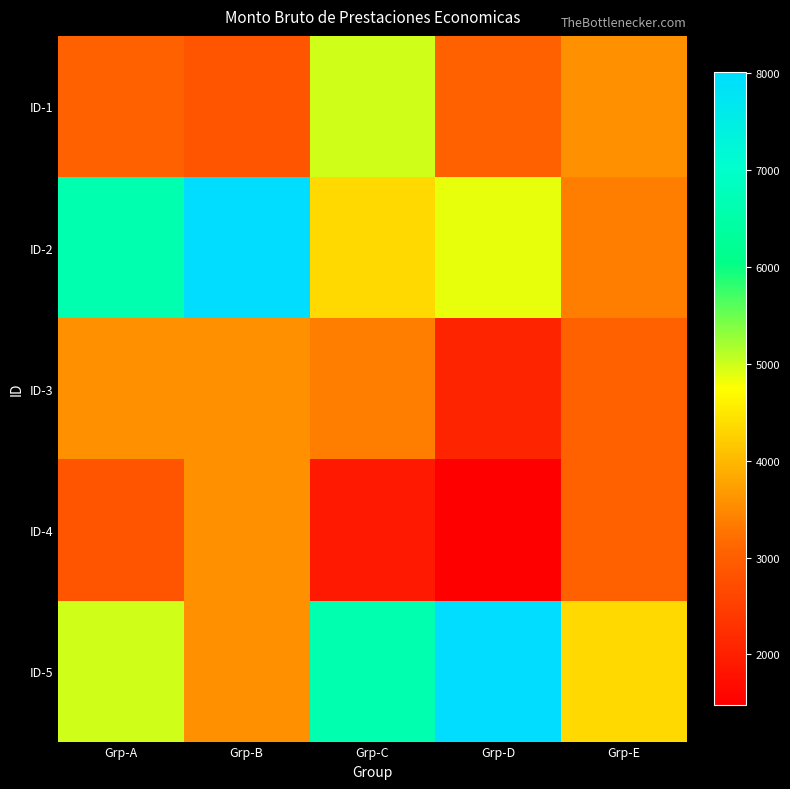

Which has a higher value, Grp-A or Grp-B?

Grp-A